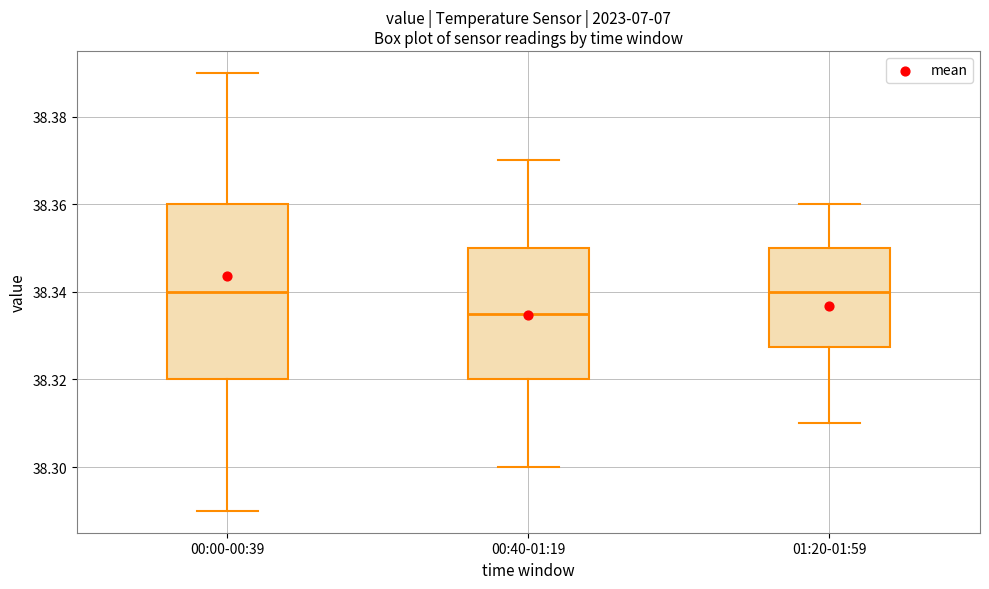

Which box is the tallest, from its lower edge to its upper edge?

00:00-00:39